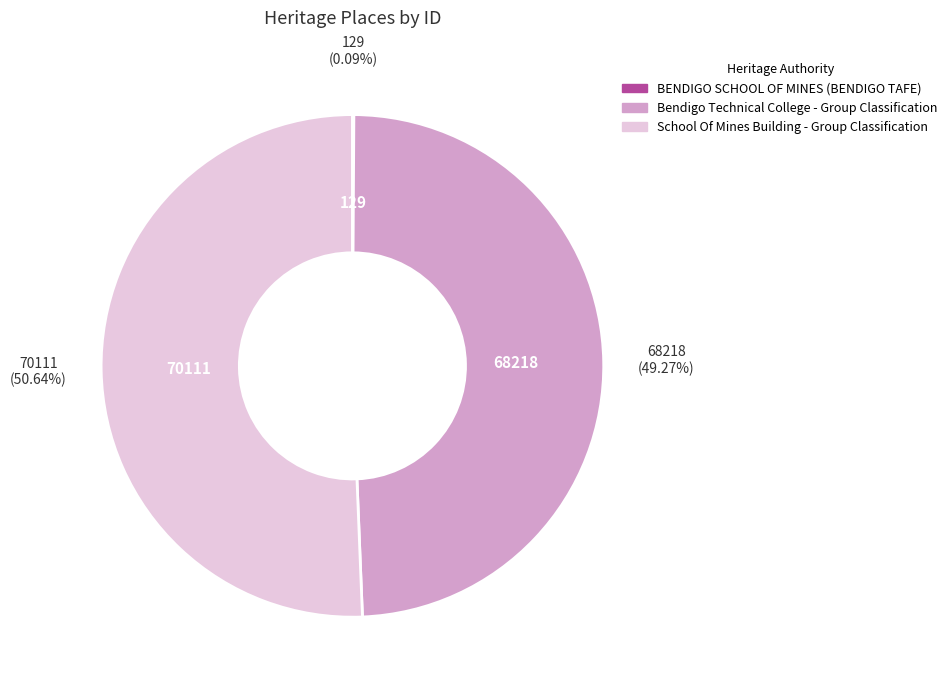

What percentage is the Bendigo Technical College - Group Classification slice, to the nearest percent?

49%